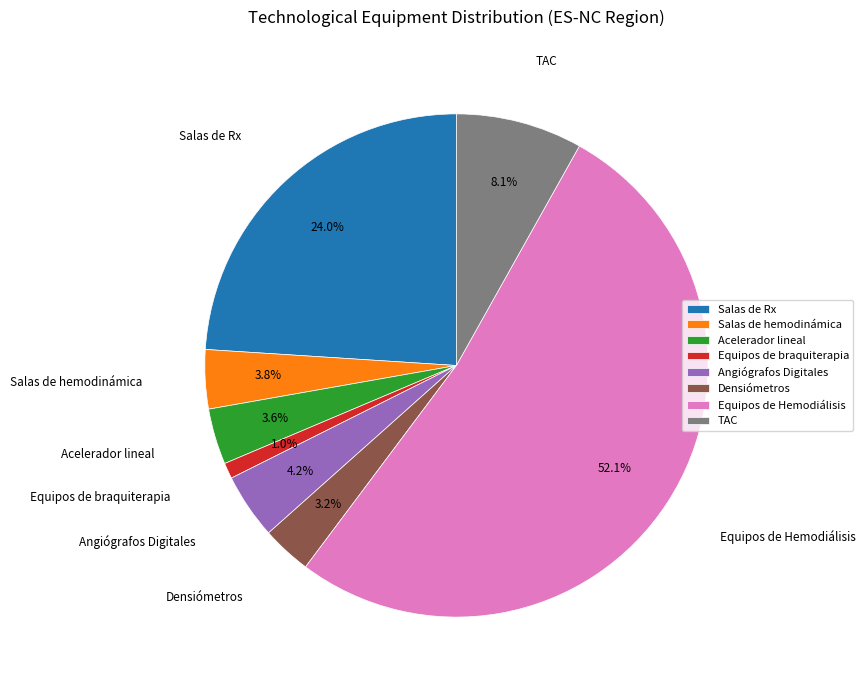

To the nearest percent, what is the difference between the largest and smallest slice percentages?

51%